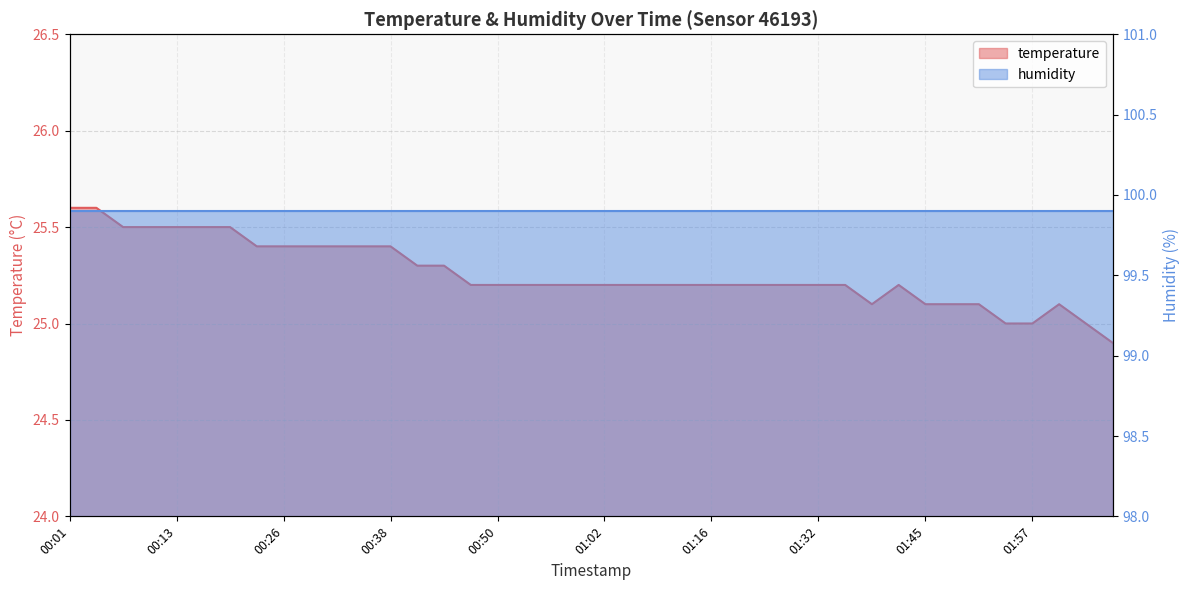

The value at 01:54 is 25.0. True or false?

True